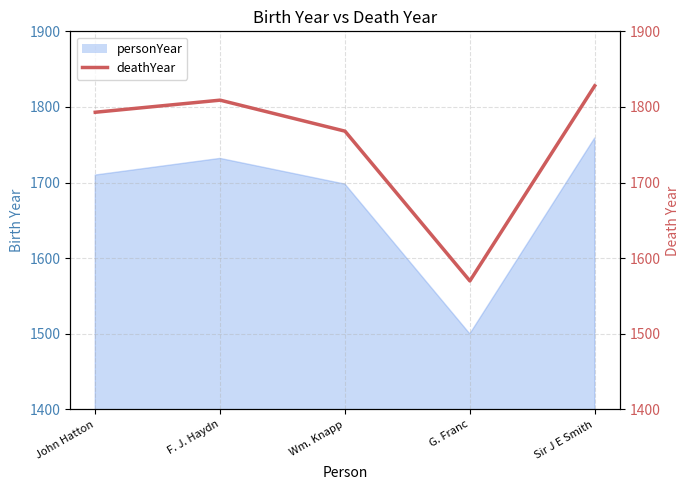

How many interior local valleys (lower than both neighbors) does the data have?

1